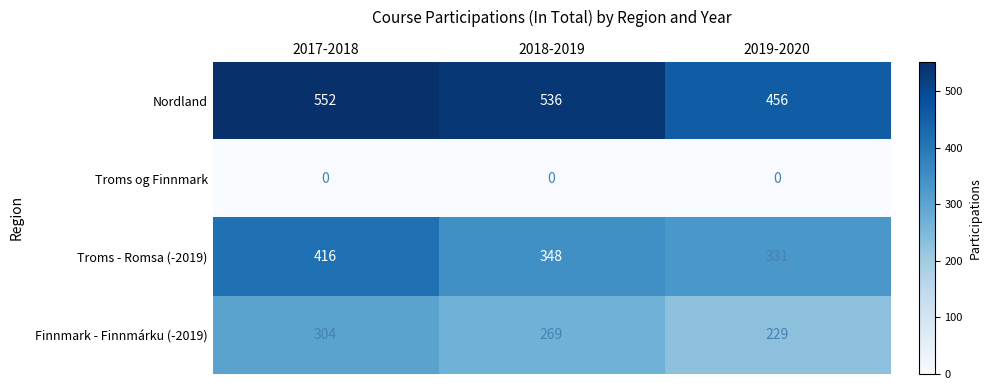

At 2018-2019, list the series in order from smallest to largest.

Troms og Finnmark, Finnmark - Finnmárku (-2019), Troms - Romsa (-2019), Nordland